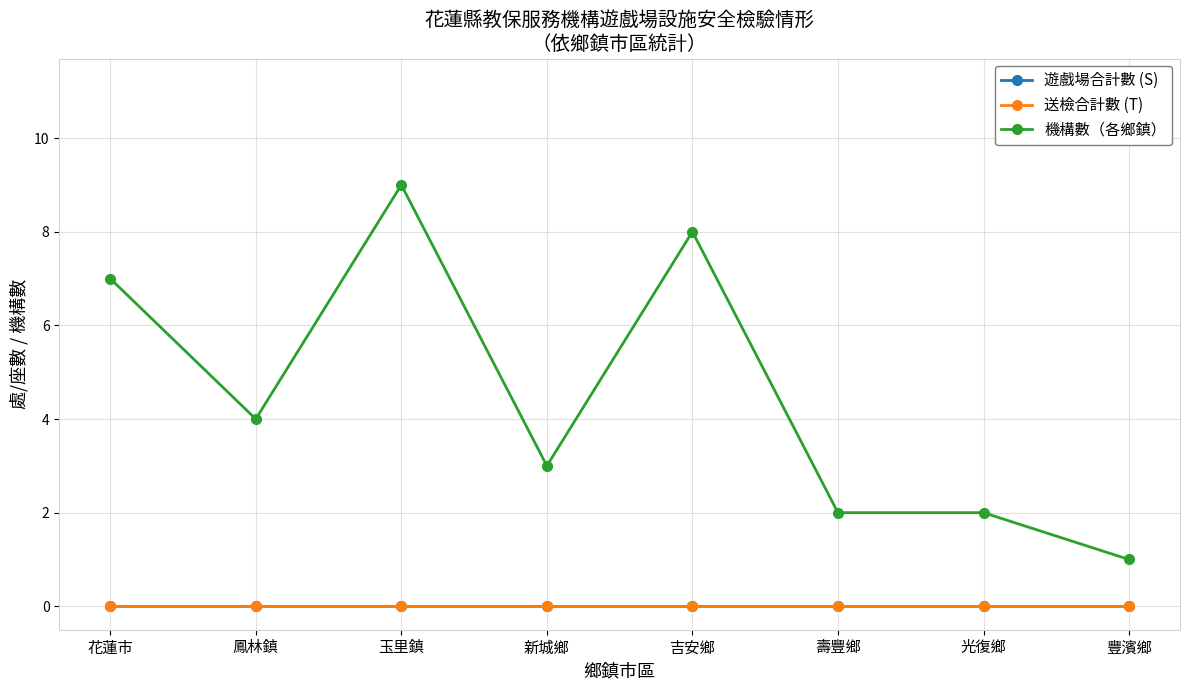

What is the total value across all series at 花蓮市?

7